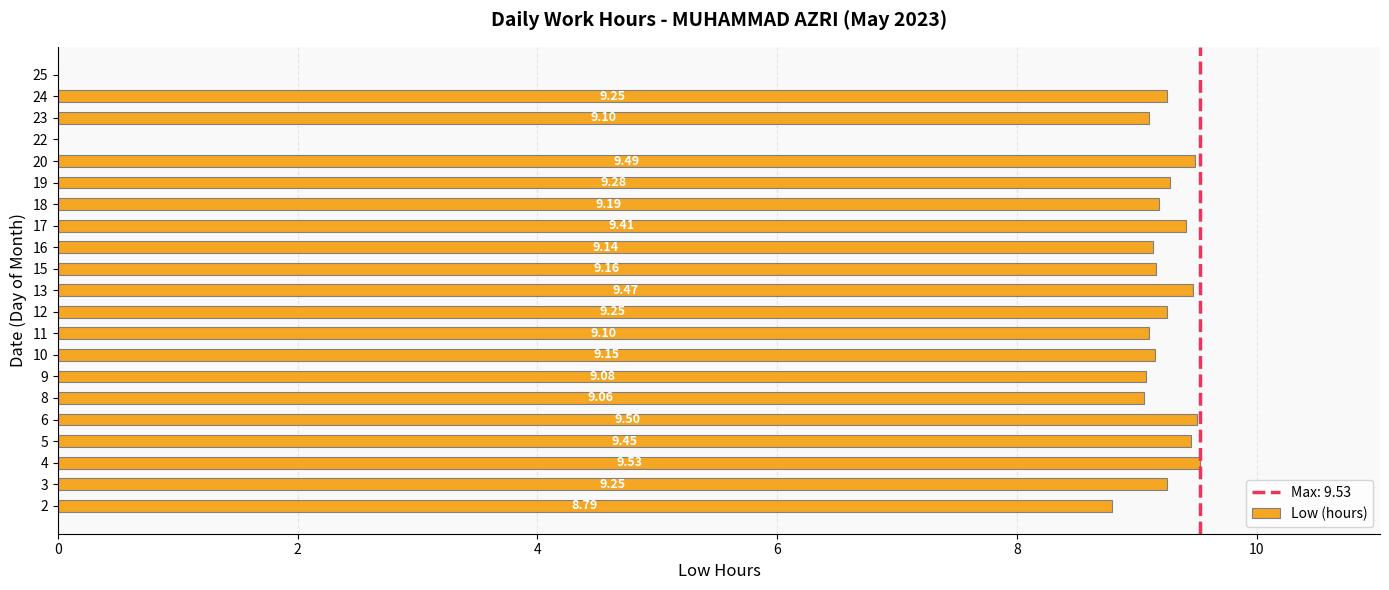

How many series are shown in this chart?

1